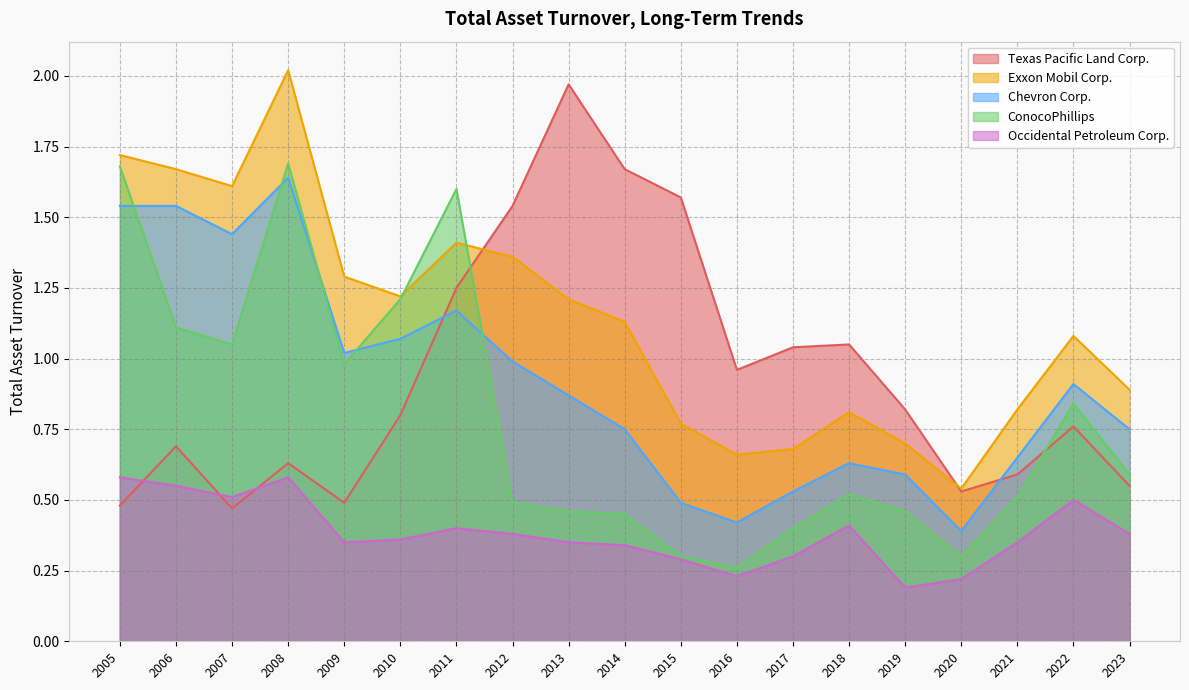

What is the greatest value displayed?

2.0